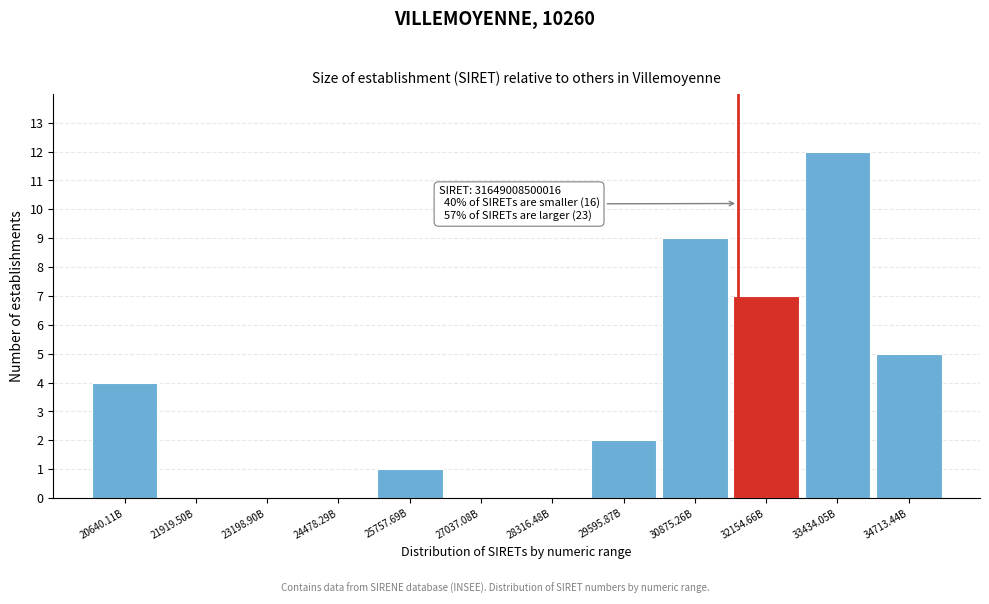

Reading right to left, list all the values displayed in this chart.

34713.44B=5	33434.05B=12	32154.66B=7	30875.26B=9	29595.87B=2	28316.48B=0	27037.08B=0	25757.69B=1	24478.29B=0	23198.90B=0	21919.50B=0	20640.11B=4